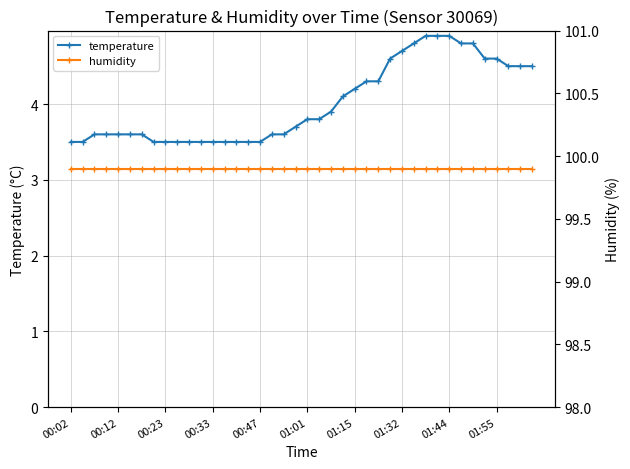

How many lines are shown in the chart?

2